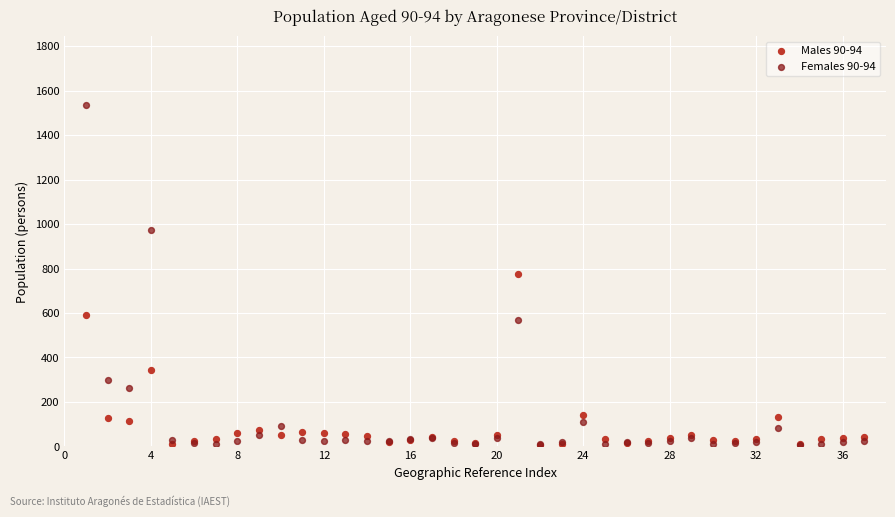

What are all the series names shown in the legend?

Males 90-94, Females 90-94